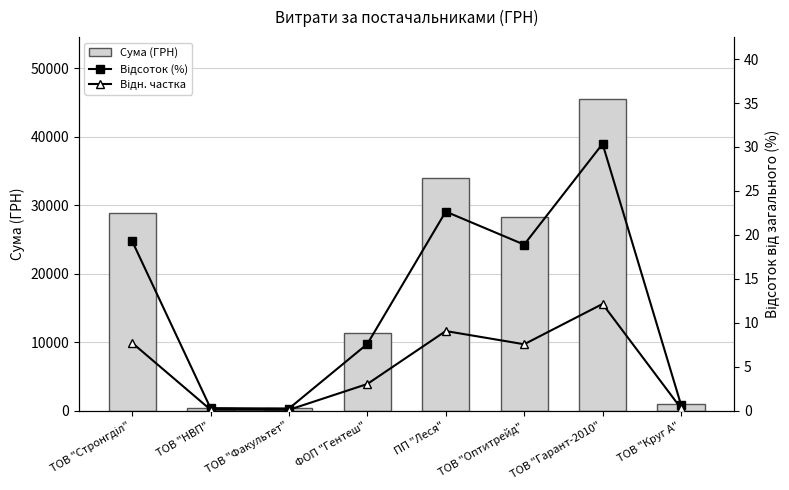

What is the average value of the Сума (ГРН) series?

18712.3